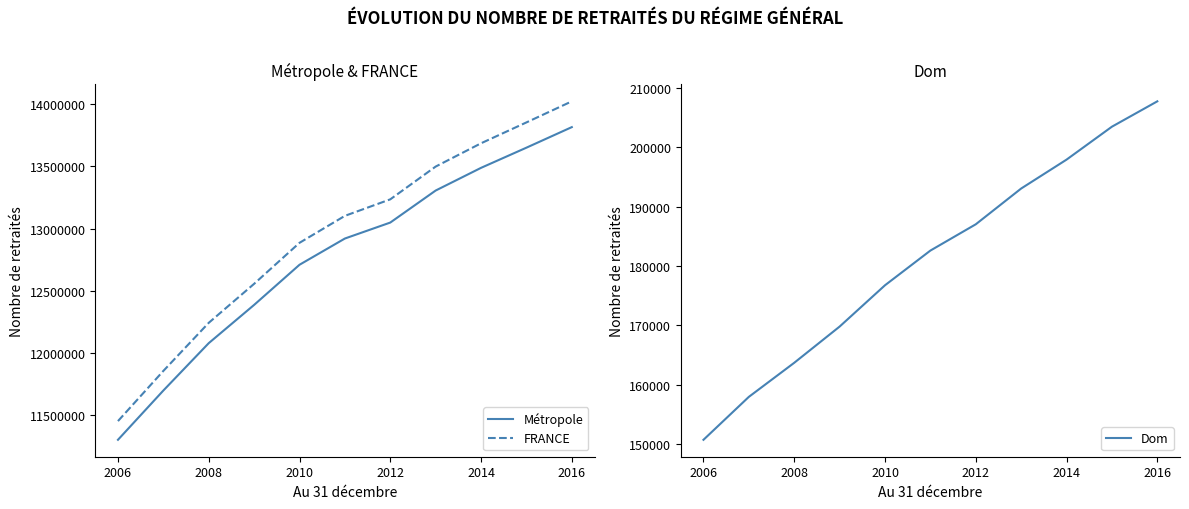

What is the value of the Dom point at the 1st from the left?

150696